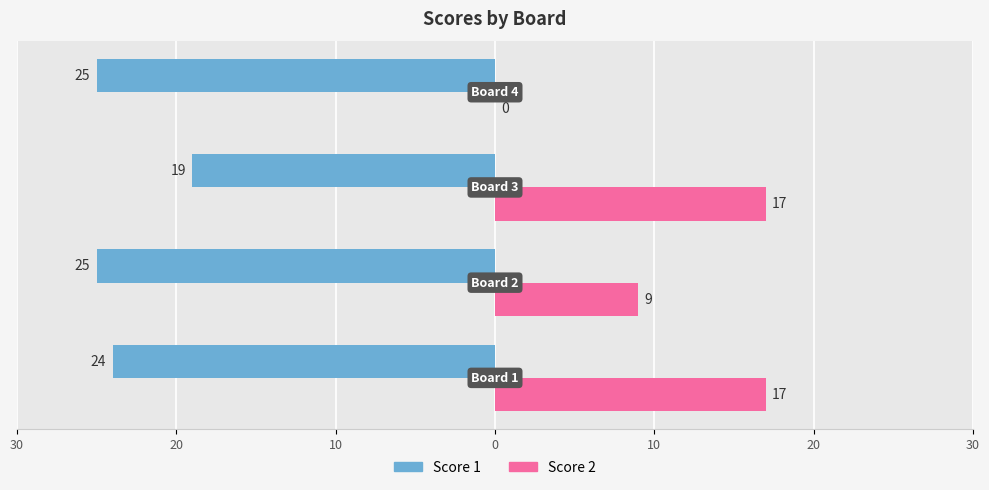

Which series has the widest spread of values?

Score 2